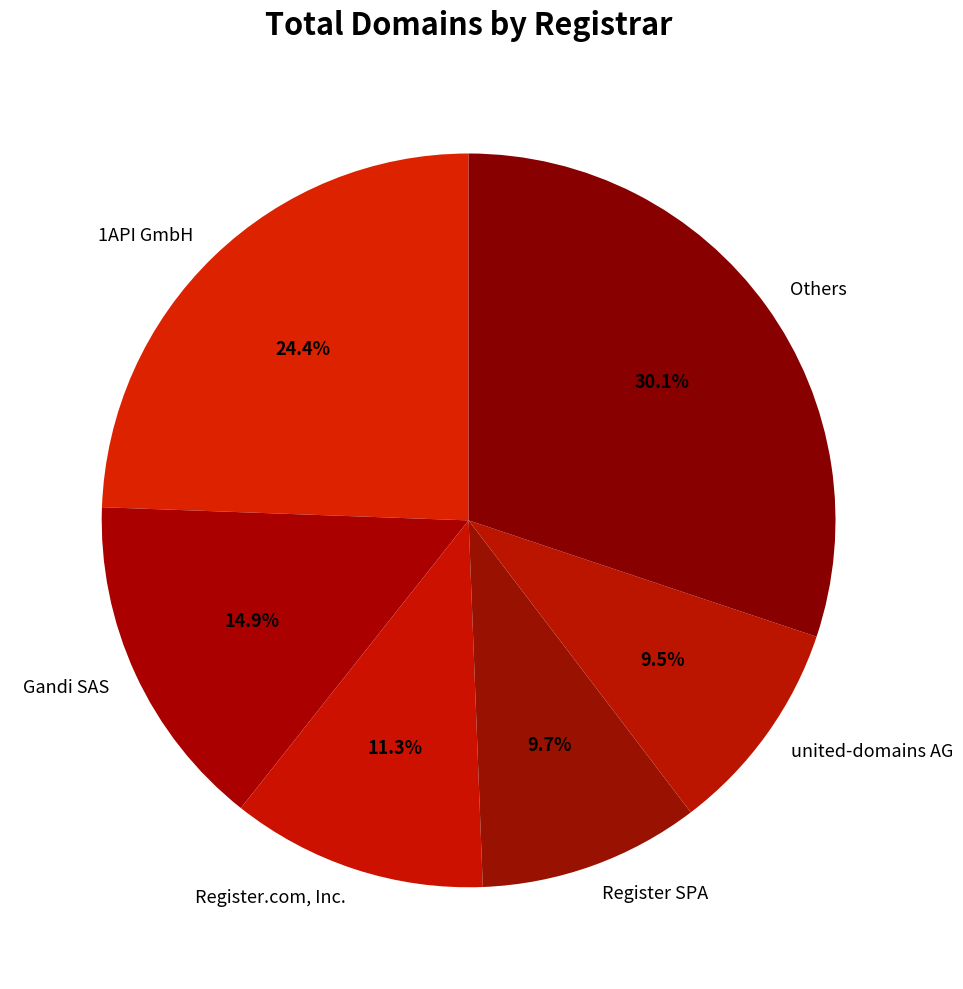

Which category has the biggest portion of the pie?

Others